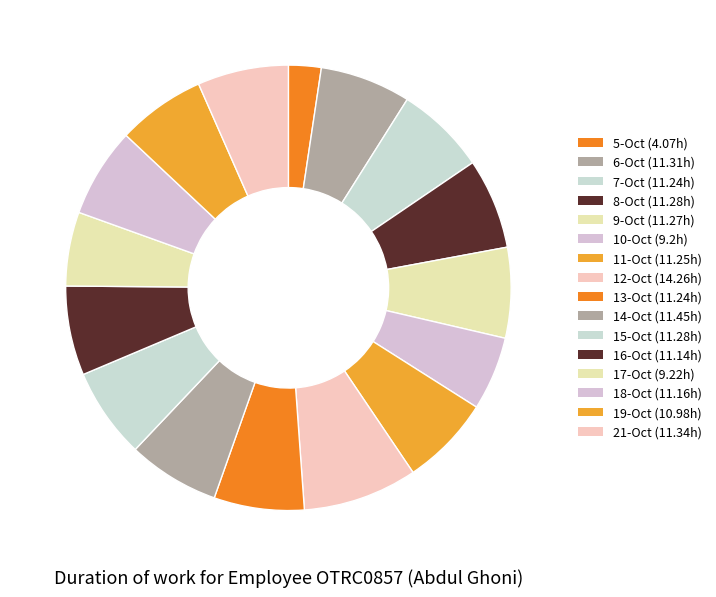

How many slices are in this pie chart?

16